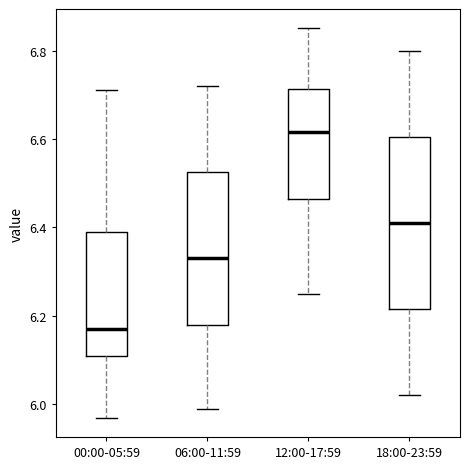

Reading left to right, read every box against the y-axis: the position of its median line, the range the box covers, and the ends of its whiskers. The values are not printed on the chart, so give them approximately, as read against the axis.

00:00-05:59: median 6.18, box 6.12 to 6.40, whiskers 5.98 to 6.72
06:00-11:59: median 6.34, box 6.18 to 6.52, whiskers 6.00 to 6.72
12:00-17:59: median 6.62, box 6.46 to 6.72, whiskers 6.26 to 6.86
18:00-23:59: median 6.42, box 6.22 to 6.60, whiskers 6.02 to 6.80